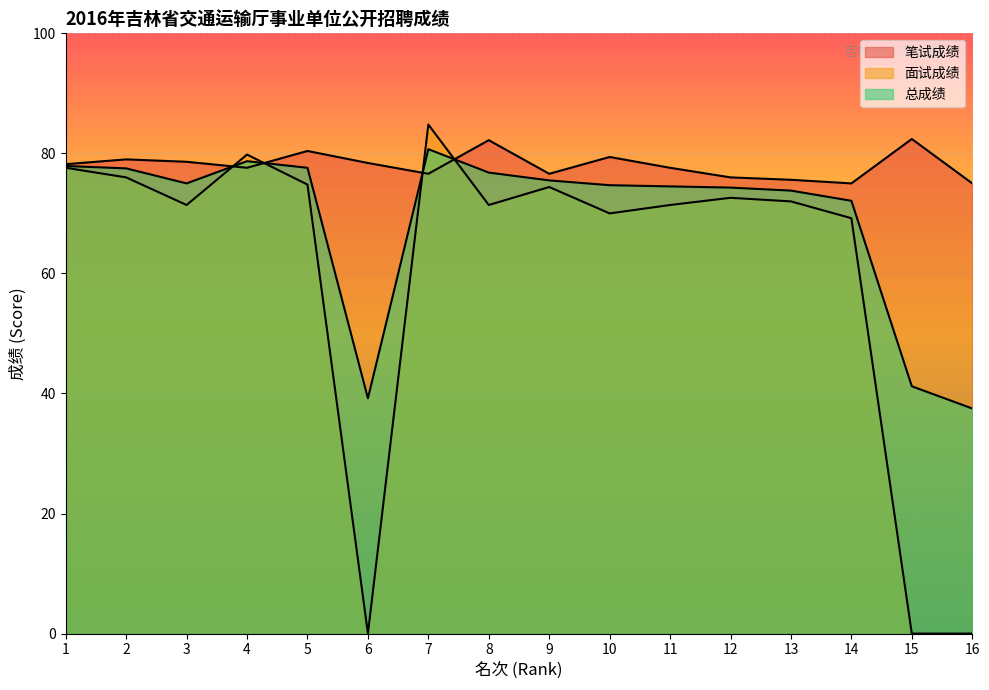

True or false: 总成绩 and 笔试成绩 intersect in this chart.

True